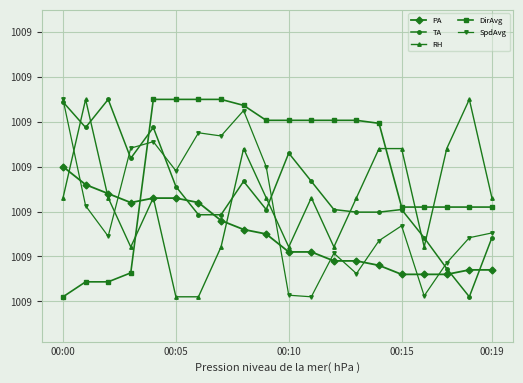

List the series in order of their peak value, lowest first.

PA, TA, RH, DirAvg, SpdAvg